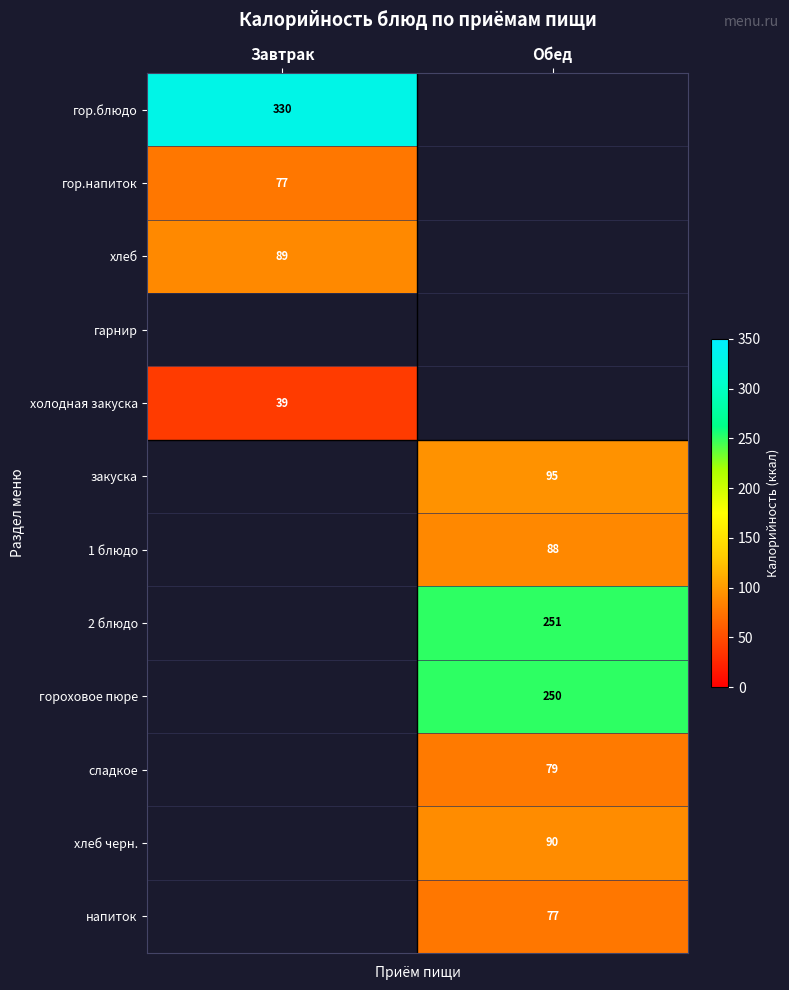

The value of гор.блюдо at Завтрак is 479. True or false?

False